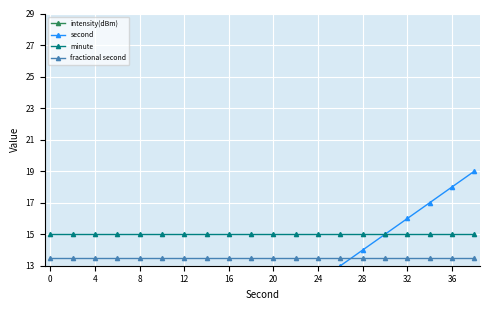

Reading left to right, what are all the values shown in this chart?

intensity(dBm): 11.4	9.9	12.3	10.2	12.1	9.8	12.1	12.0	12.4	12.6	11.1	11.4	11.4	11.2	12.8	11.8	11.4	12.1	12.4	12.0
second: 0.0	1.0	2.0	3.0	4.0	5.0	6.0	7.0	8.0	9.0	10.0	11.0	12.0	13.0	14.0	15.0	16.0	17.0	18.0	19.0
minute: 15.0	15.0	15.0	15.0	15.0	15.0	15.0	15.0	15.0	15.0	15.0	15.0	15.0	15.0	15.0	15.0	15.0	15.0	15.0	15.0
fractional second: 13.5	13.5	13.5	13.5	13.5	13.5	13.5	13.5	13.5	13.5	13.5	13.5	13.5	13.5	13.5	13.5	13.5	13.5	13.5	13.5